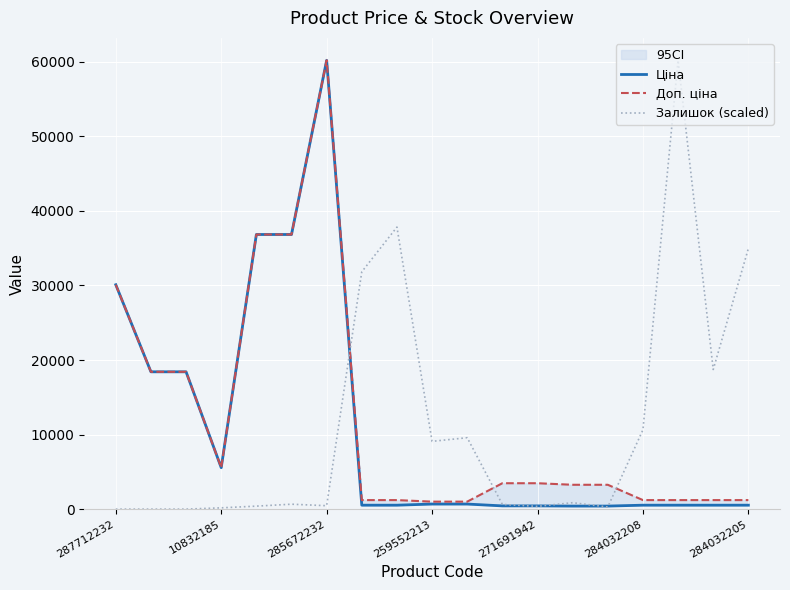

Reading right to left, what are all the values shown in this chart?

Ціна: 528.2	528.2	528.2	528.2	408.2	408.2	434.3	434.3	679.8	679.8	528.2	528.2	60205.6	36841.8	36841.8	5560.3	18420.9	18420.9	30102.8
Доп. ціна: 1210.7	1210.7	1210.7	1210.7	3265.8	3265.8	3474.1	3474.1	1004.1	1004.1	1210.7	1210.7	60205.6	36841.8	36841.8	5560.3	18420.9	18420.9	30102.8
Залишок (scaled): 34964.5	18730.0	60205.6	10641.4	286.8	860.5	372.9	631.0	9580.1	9092.5	37832.8	31838.1	458.9	659.7	401.6	172.1	0.0	0.0	0.0